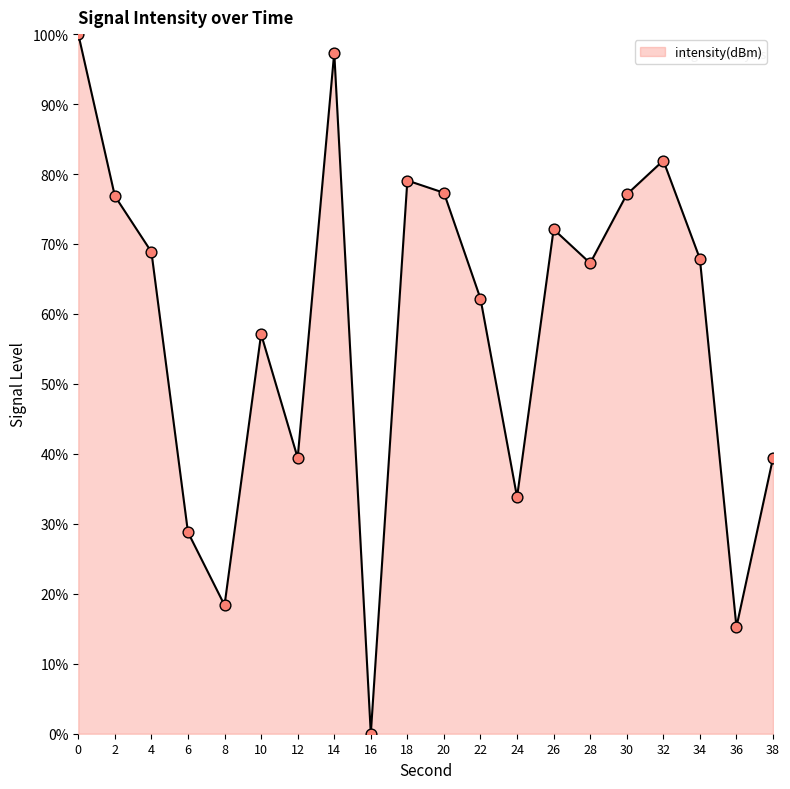

What is the change in value from 20 to 24?

-43.5